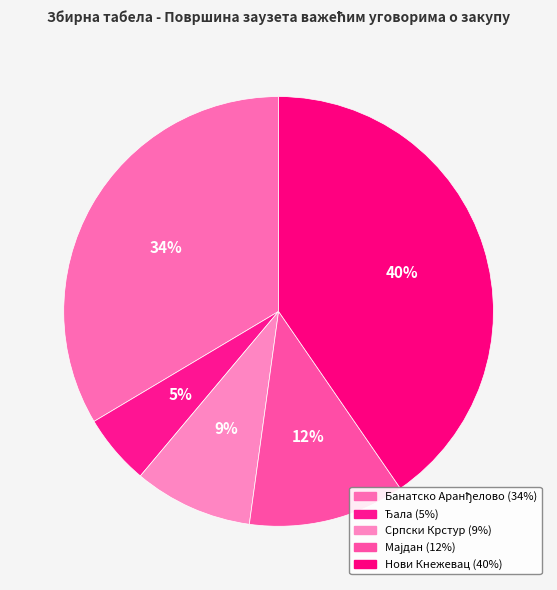

True or false: Нови Кнежевац accounts for 27% of the total.

False